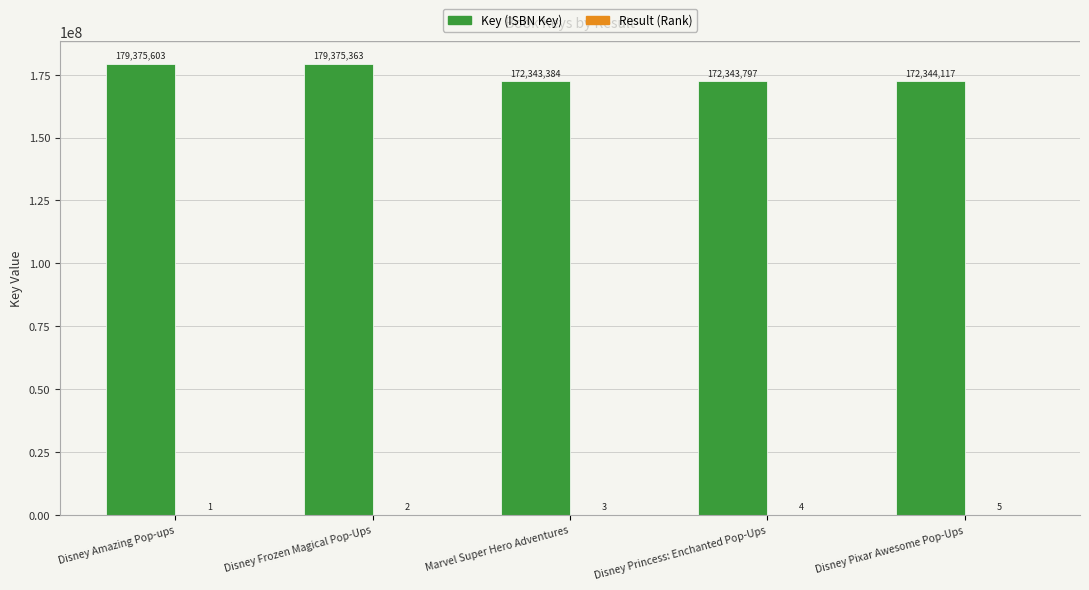

What is the sum of the Key (ISBN Key) values at Disney Amazing Pop-ups and Marvel Super Hero Adventures?

351718987